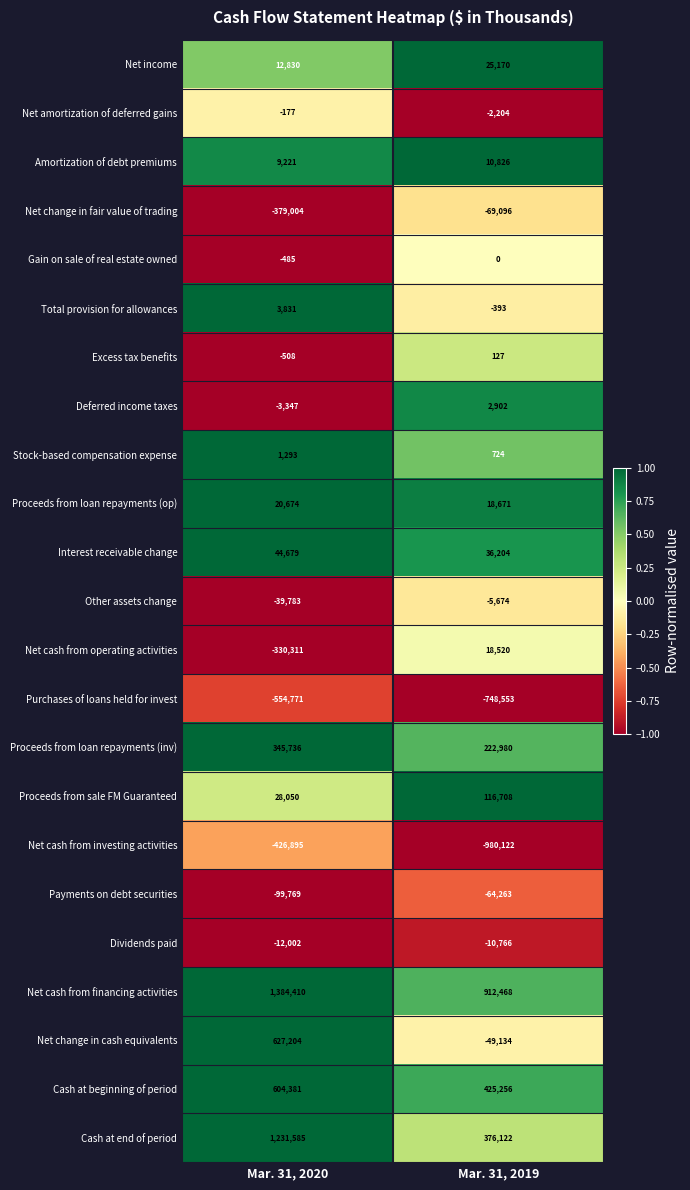

Is it true that Proceeds from loan repayments (op) equals 18671 at Mar. 31, 2019?

True